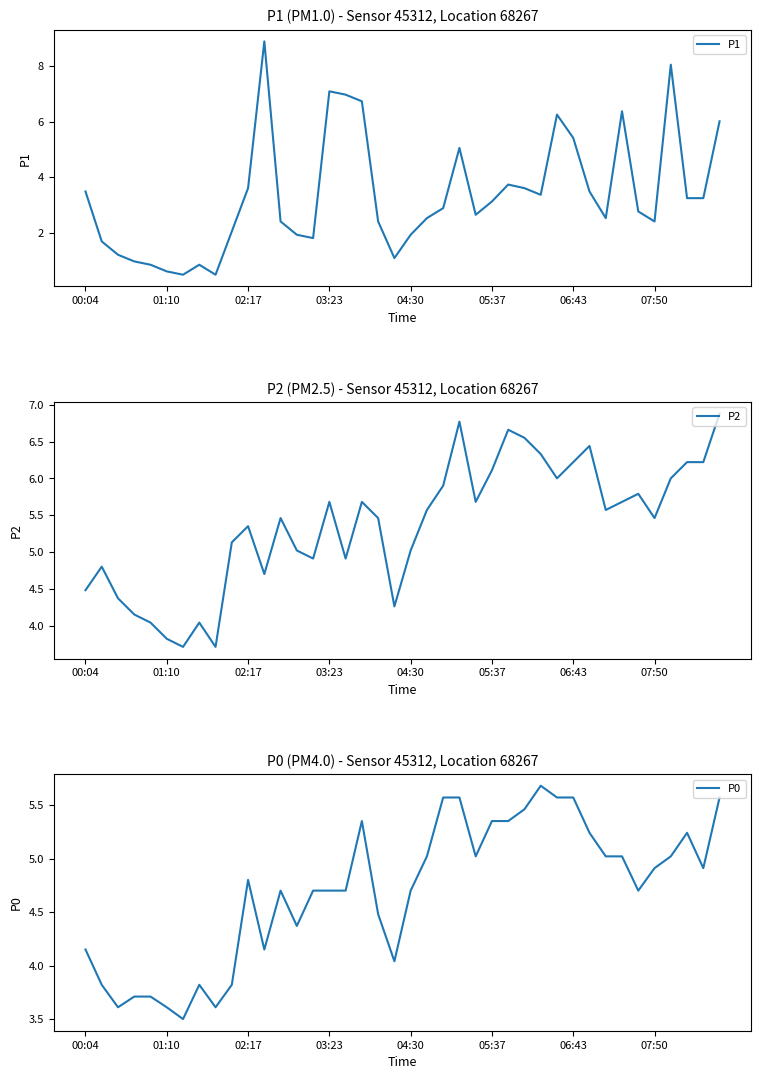

The value of P1 at 05:37 is 3.1. True or false?

True